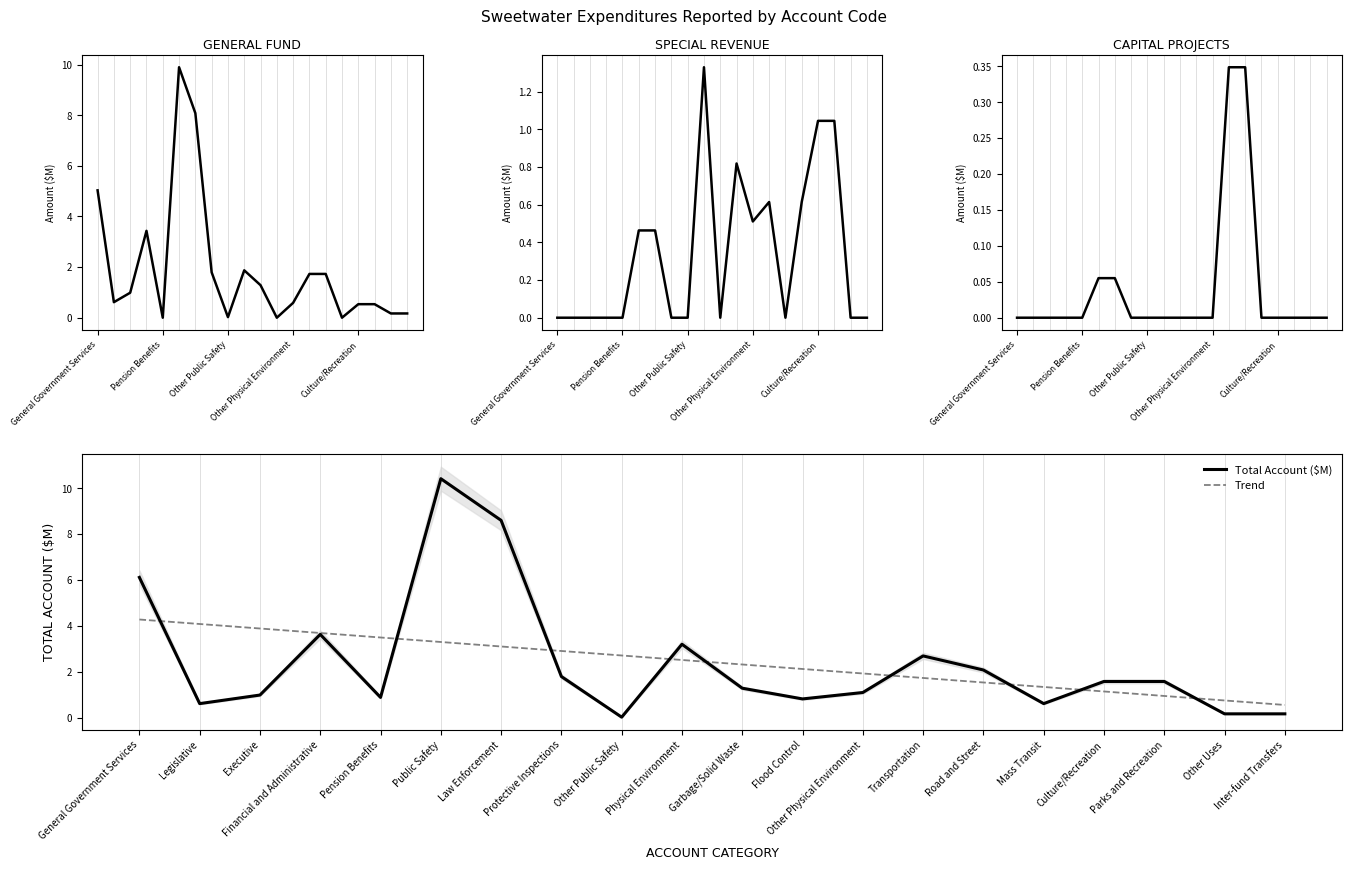

Read the Total Account ($M) value at Garbage/Solid Waste.

1.3